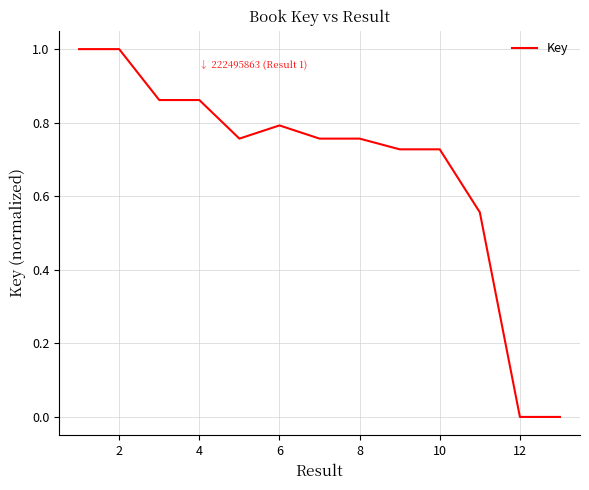

What is the difference between the maximum and minimum values?

1.0